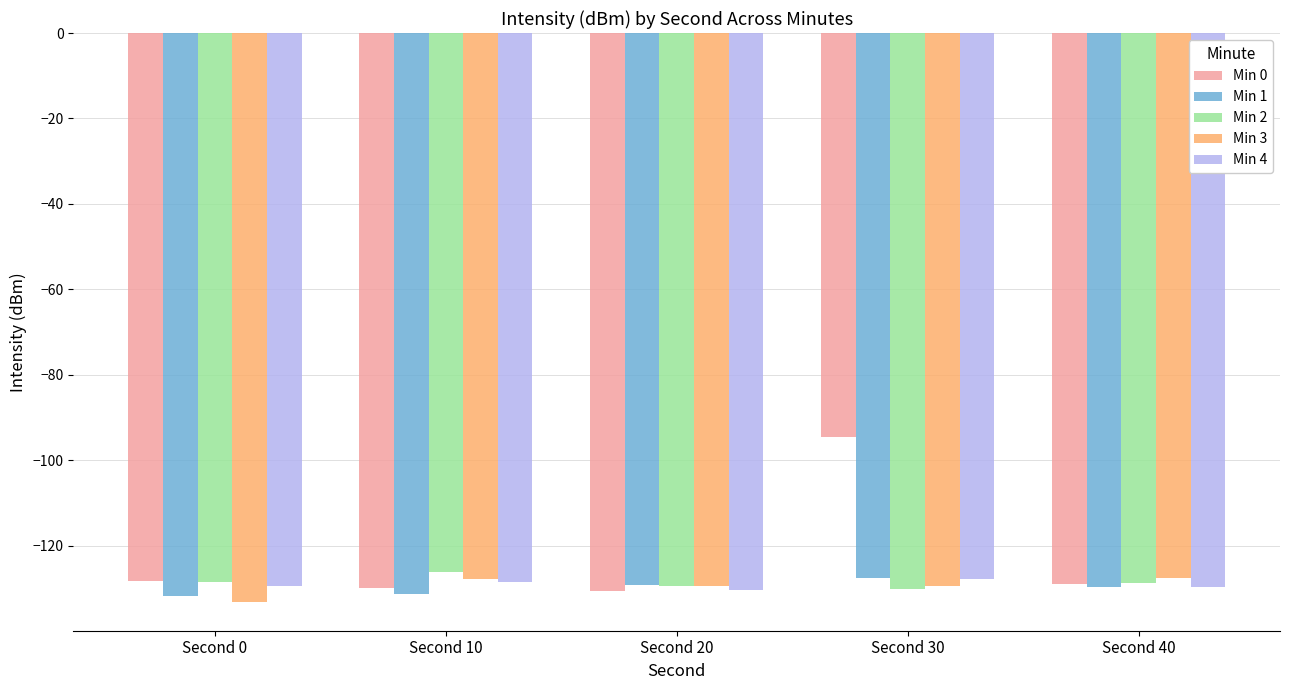

Which series has the widest spread of values?

Min 0